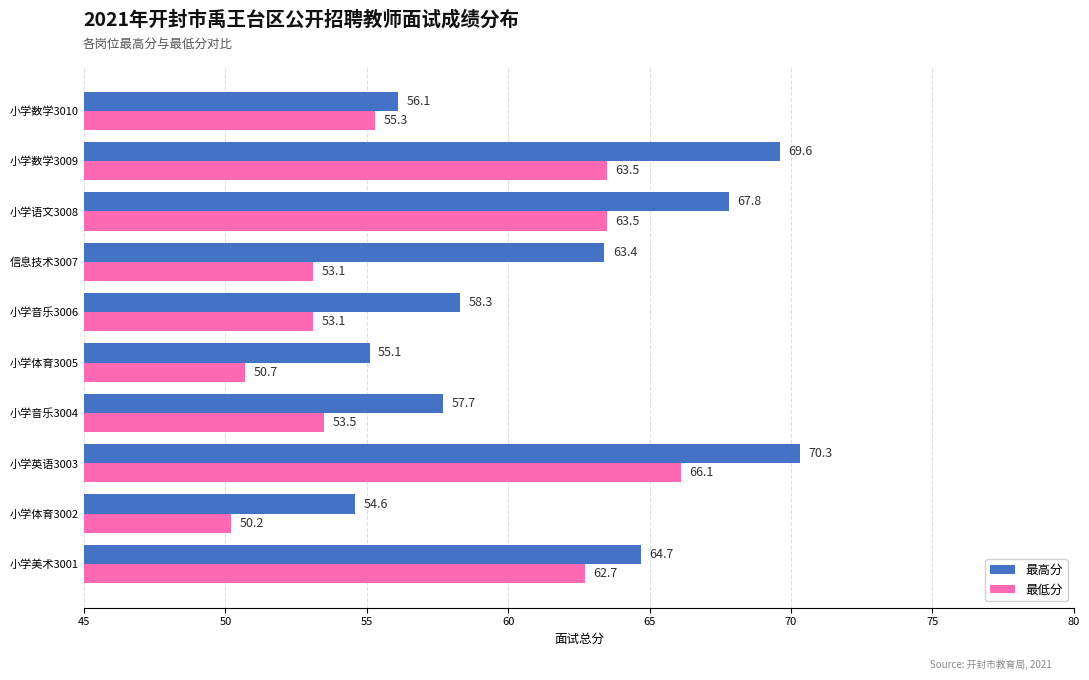

The 最低分 series shows 91.0 at 小学英语3003. True or false?

False